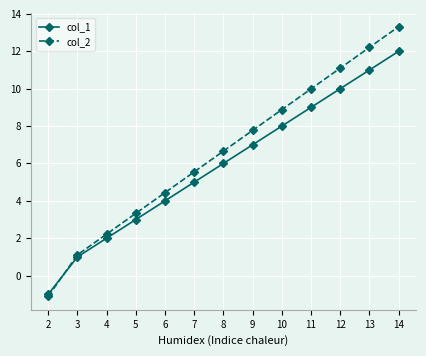

What is the difference between the second highest and second lowest values in the col_2 series?

11.1